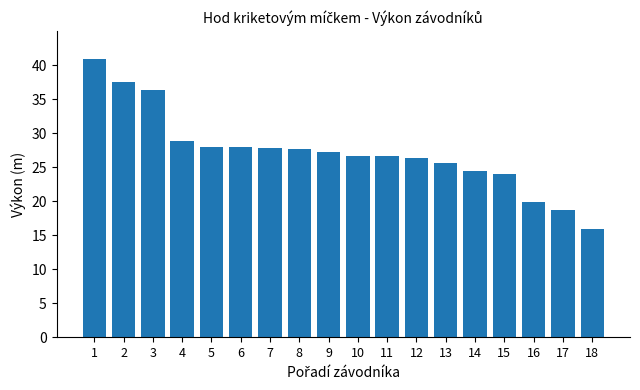

What is the change in value from 15 to 16?

-4.2